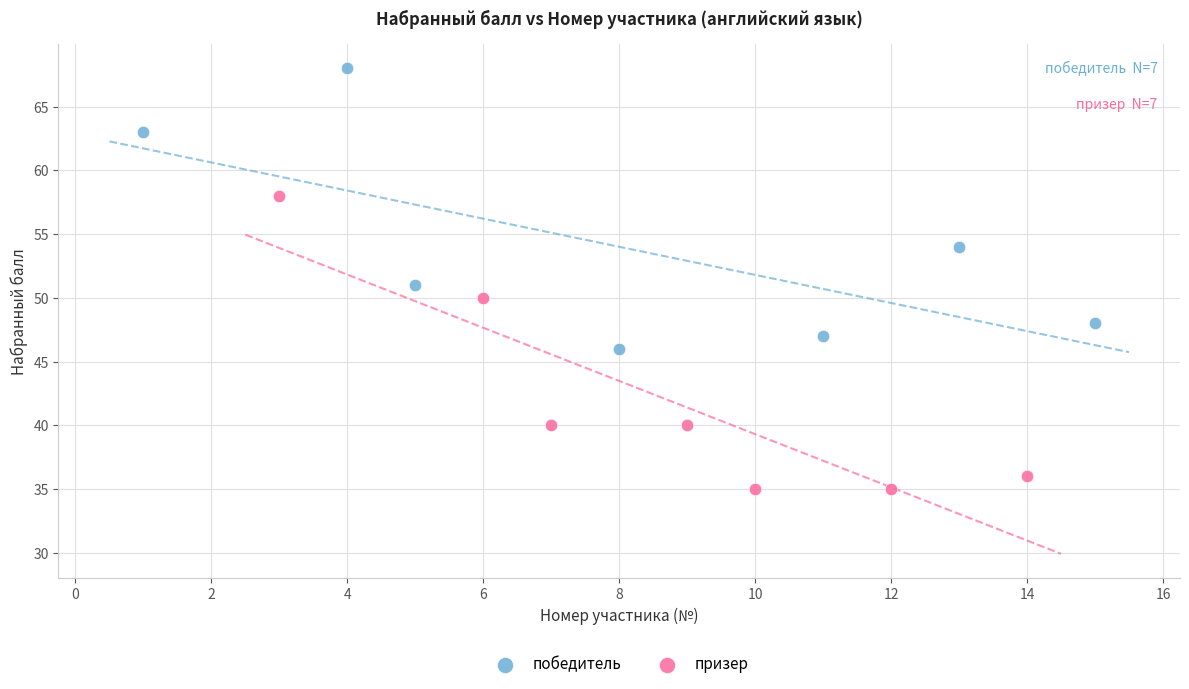

Which series reaches the minimum Y coordinate?

призер